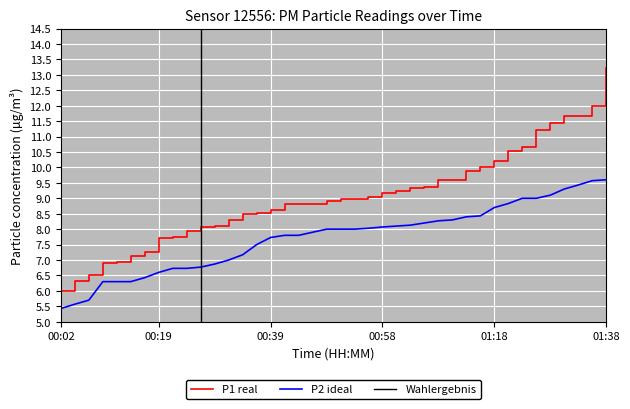

What is the label of the 10th point from the left?

00:24